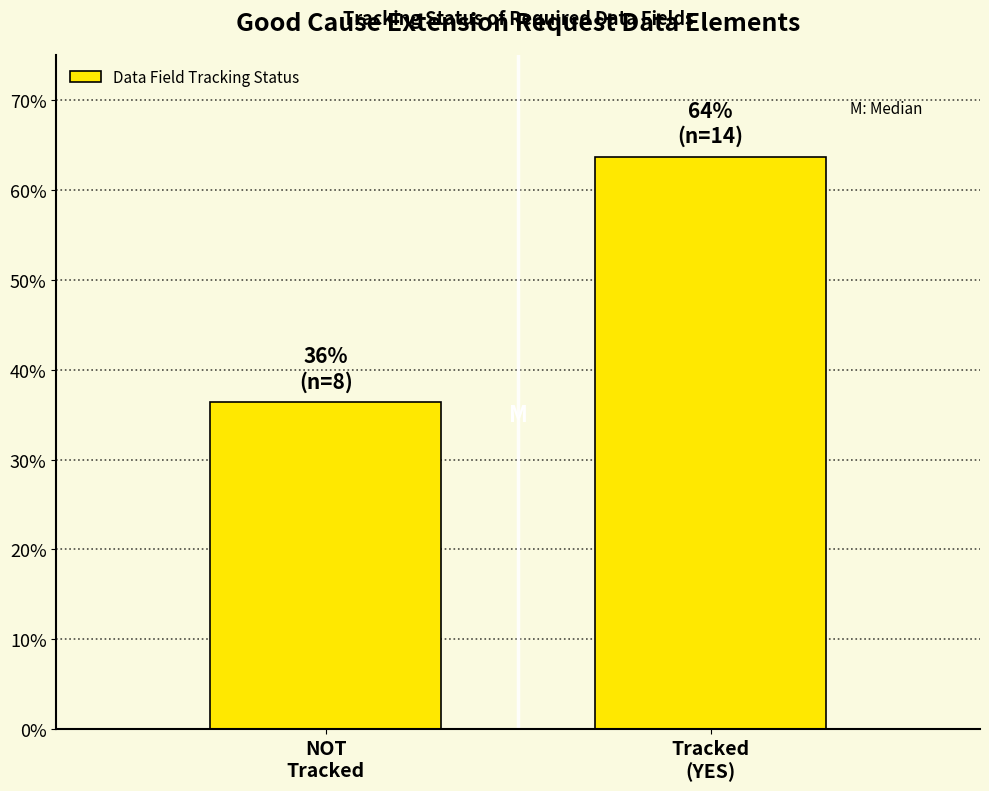

Reading left to right, what are all the values shown in this chart?

36.4	63.6